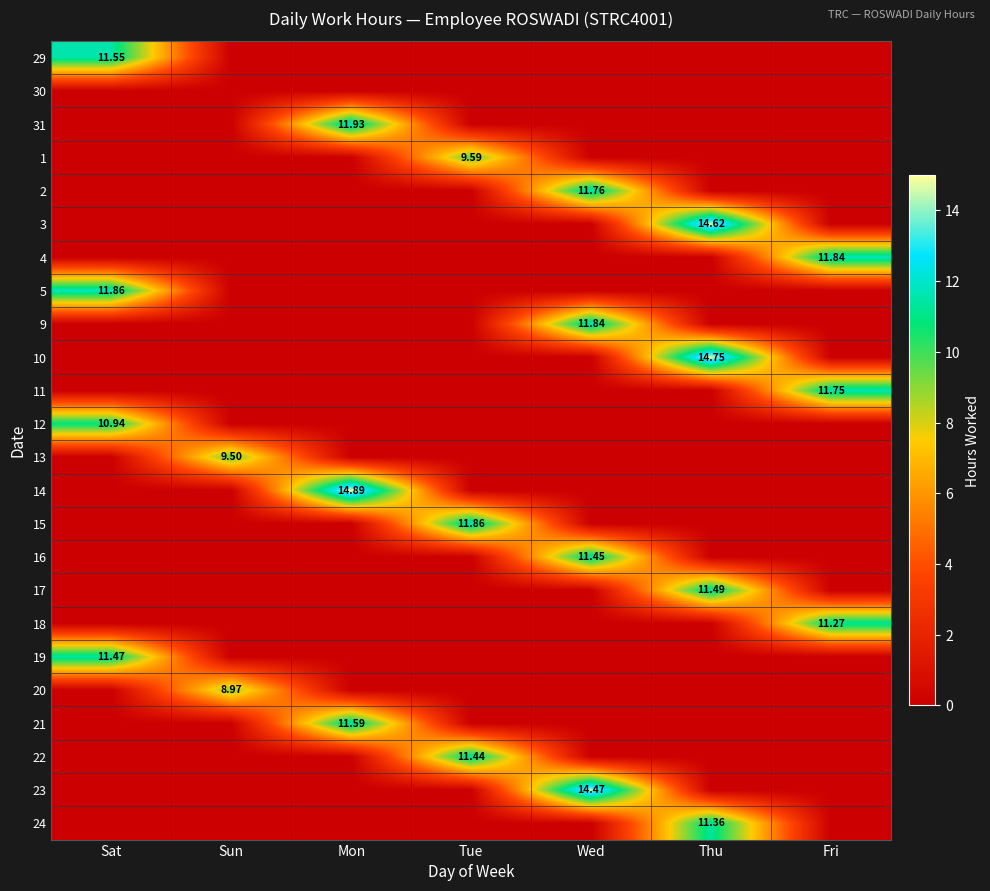

What is the sum of all 4 values?

11.8